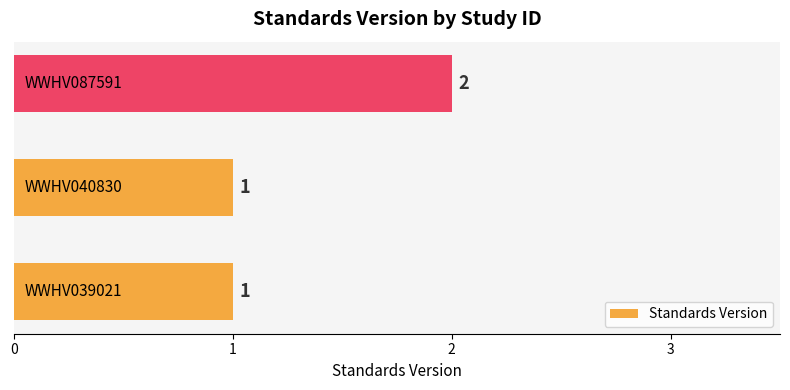

How many values are between 1 and 2?

3